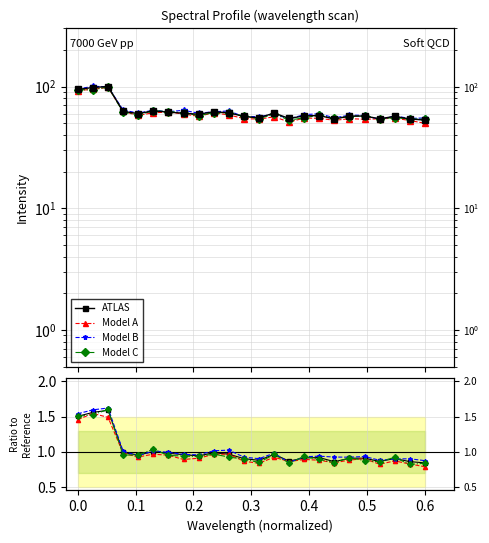

List the series in order of their overall mean, highest first.

Model B, ATLAS, Model C, Model A